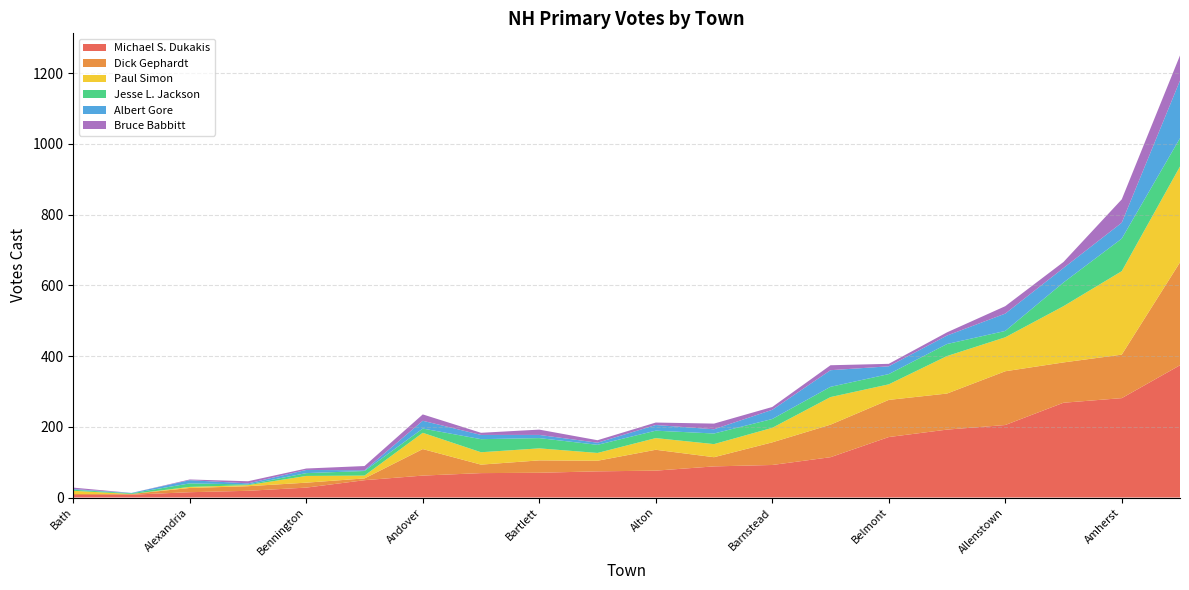

Reading left to right, transcribe all the data shown in this chart.

Michael S. Dukakis: Acworth=49	Albany=19	Alexandria=15	Allenstown=205	Alstead=69	Alton=76	Amherst=281	Andover=62	Antrim=88	Ashland=74	Atkinson=192	Auburn=114	Barnstead=92	Barrington=268	Bartlett=70	Bath=7	Bedford=374	Belmont=171	Bennington=28	Benton=8
Dick Gephardt: Acworth=5	Albany=13	Alexandria=12	Allenstown=152	Alstead=24	Alton=59	Amherst=123	Andover=75	Antrim=26	Ashland=30	Atkinson=102	Auburn=92	Barnstead=64	Barrington=114	Bartlett=35	Bath=3	Bedford=291	Belmont=105	Bennington=14	Benton=2
Paul Simon: Acworth=8	Albany=3	Alexandria=3	Allenstown=96	Alstead=35	Alton=33	Amherst=236	Andover=46	Antrim=37	Ashland=22	Atkinson=106	Auburn=78	Barnstead=41	Barrington=159	Bartlett=34	Bath=9	Bedford=271	Belmont=44	Bennington=19	Benton=0
Jesse L. Jackson: Acworth=13	Albany=2	Alexandria=10	Allenstown=18	Alstead=37	Alton=21	Amherst=92	Andover=12	Antrim=30	Ashland=23	Atkinson=34	Auburn=29	Barnstead=25	Barrington=67	Bartlett=29	Bath=3	Bedford=80	Belmont=29	Bennington=8	Benton=2
Albert Gore: Acworth=2	Albany=3	Alexandria=9	Allenstown=49	Alstead=12	Alton=16	Amherst=45	Andover=22	Antrim=12	Ashland=6	Atkinson=24	Auburn=47	Barnstead=26	Barrington=41	Bartlett=9	Bath=2	Bedford=163	Belmont=22	Bennington=9	Benton=1
Bruce Babbitt: Acworth=12	Albany=6	Alexandria=2	Allenstown=21	Alstead=6	Alton=7	Amherst=66	Andover=18	Antrim=16	Ashland=7	Atkinson=9	Auburn=14	Barnstead=8	Barrington=17	Bartlett=15	Bath=4	Bedford=71	Belmont=7	Bennington=4	Benton=0